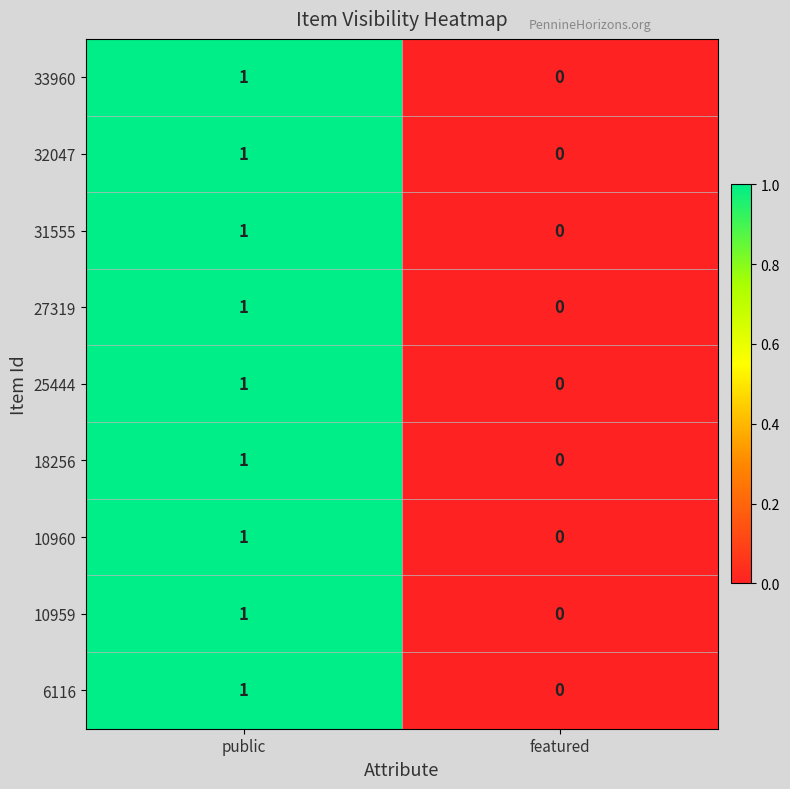

At which label is 25444 closest to 0?

featured